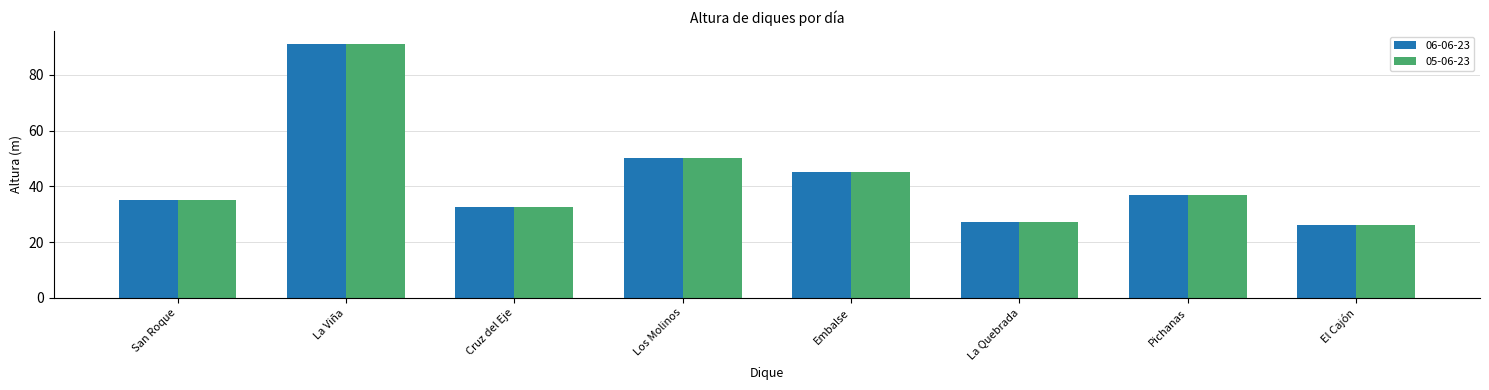

Where does the 06-06-23 series first go above 36?

La Viña